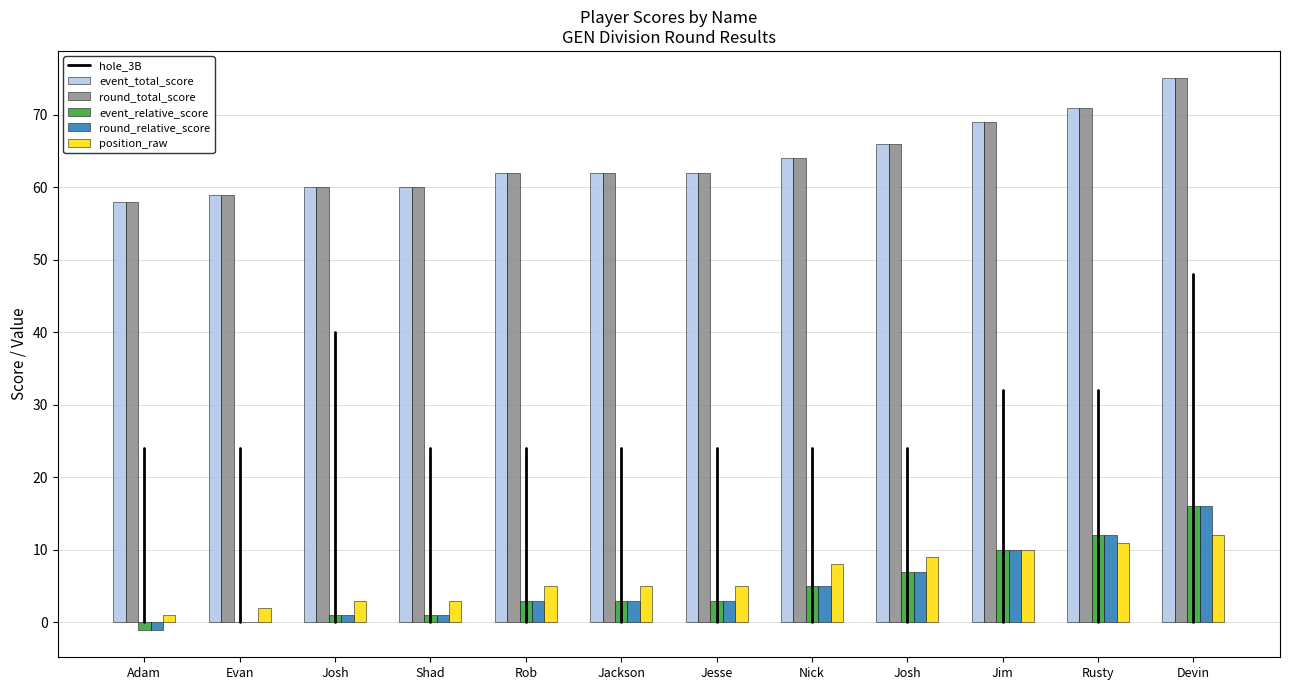

At which category is the sum across all series the highest?

Devin